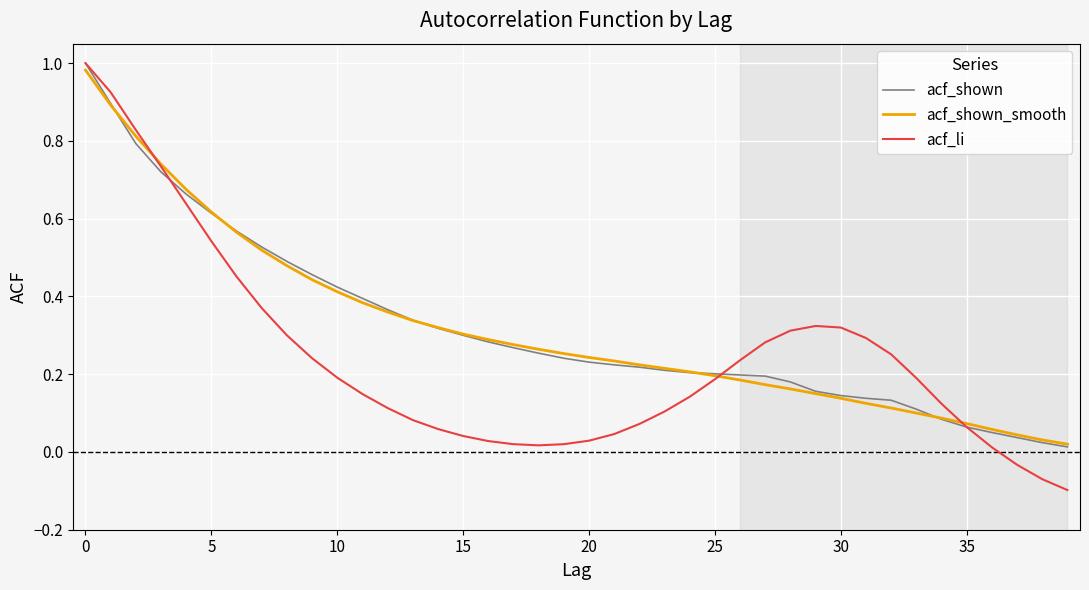

Which series has the largest range (max minus min)?

acf_li